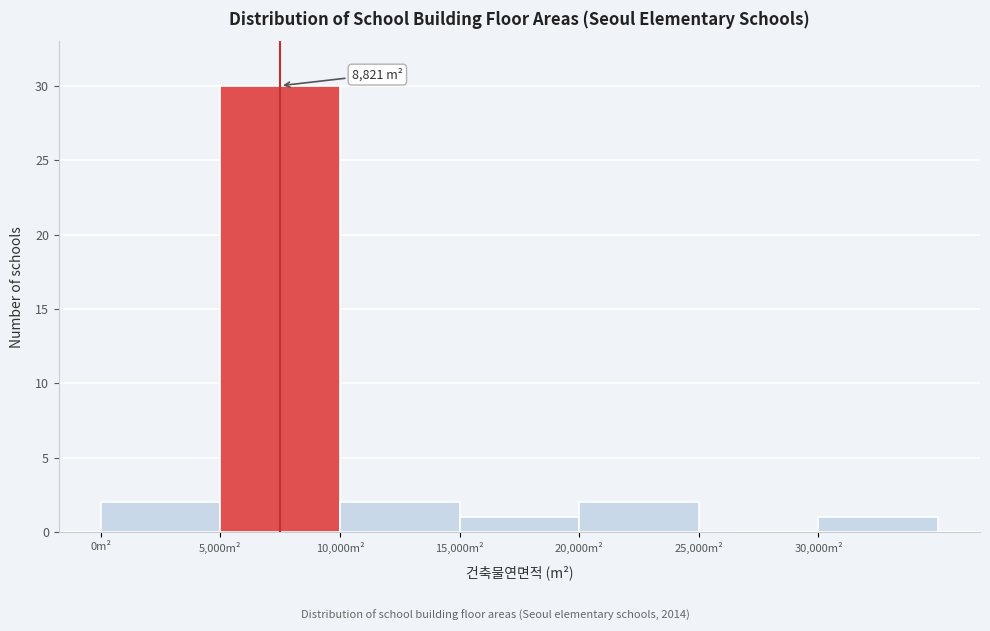

Over which range of the x-axis is the bar tallest?

5000 to 10000